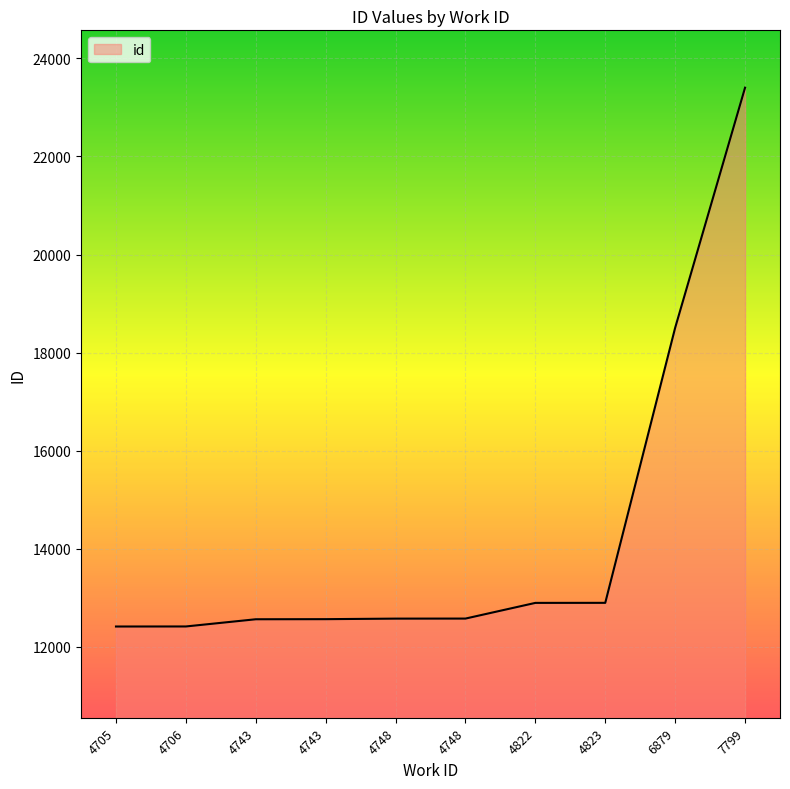

What is the sum of all values?

142768